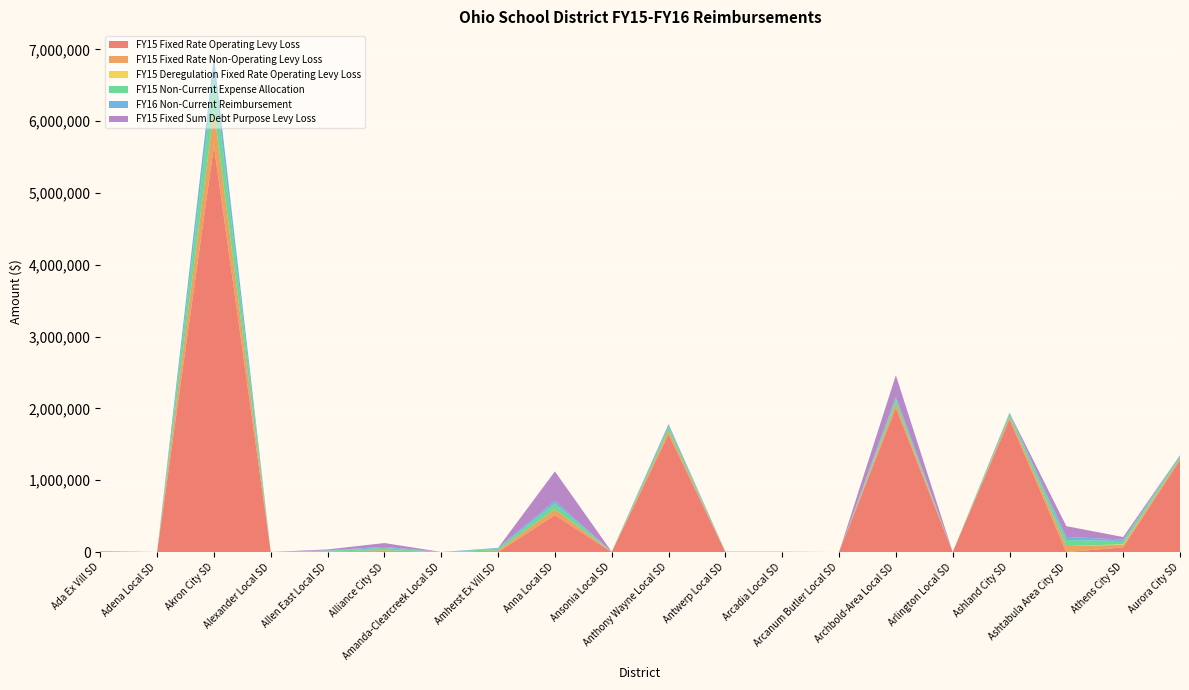

Reading right to left, what are all the values shown in this chart?

FY15 Fixed Rate Operating Levy Loss: Aurora City SD=1279869.9	Athens City SD=66040.2	Ashtabula Area City SD=0.0	Ashland City SD=1848955.9	Arlington Local SD=0.0	Archbold-Area Local SD=2007256.3	Arcanum Butler Local SD=0.0	Arcadia Local SD=0.0	Antwerp Local SD=0.0	Anthony Wayne Local SD=1638674.1	Ansonia Local SD=0.0	Anna Local SD=514980.9	Amherst Ex Vill SD=0.0	Amanda-Clearcreek Local SD=0.0	Alliance City SD=0.0	Allen East Local SD=0.0	Alexander Local SD=0.0	Akron City SD=5652518.4	Adena Local SD=0.0	Ada Ex Vill SD=0.0
FY15 Fixed Rate Non-Operating Levy Loss: Aurora City SD=28136.8	Athens City SD=36348.3	Ashtabula Area City SD=84427.2	Ashland City SD=35194.9	Arlington Local SD=0.0	Archbold-Area Local SD=62696.3	Arcanum Butler Local SD=0.0	Arcadia Local SD=0.0	Antwerp Local SD=3043.7	Anthony Wayne Local SD=55227.1	Ansonia Local SD=1631.5	Anna Local SD=80252.9	Amherst Ex Vill SD=23497.4	Amanda-Clearcreek Local SD=0.0	Alliance City SD=25505.1	Allen East Local SD=8707.5	Alexander Local SD=0.0	Akron City SD=501298.2	Adena Local SD=0.0	Ada Ex Vill SD=6079.5
FY15 Deregulation Fixed Rate Operating Levy Loss: Aurora City SD=0.0	Athens City SD=7372.5	Ashtabula Area City SD=0.0	Ashland City SD=0.0	Arlington Local SD=0.0	Archbold-Area Local SD=0.0	Arcanum Butler Local SD=0.0	Arcadia Local SD=10864.4	Antwerp Local SD=0.0	Anthony Wayne Local SD=0.0	Ansonia Local SD=0.0	Anna Local SD=0.0	Amherst Ex Vill SD=0.0	Amanda-Clearcreek Local SD=0.0	Alliance City SD=0.0	Allen East Local SD=0.0	Alexander Local SD=0.0	Akron City SD=0.0	Adena Local SD=0.0	Ada Ex Vill SD=0.0
FY15 Non-Current Expense Allocation: Aurora City SD=28136.8	Athens City SD=43720.8	Ashtabula Area City SD=84427.2	Ashland City SD=37695.1	Arlington Local SD=0.0	Archbold-Area Local SD=62696.3	Arcanum Butler Local SD=0.0	Arcadia Local SD=0.0	Antwerp Local SD=3043.7	Anthony Wayne Local SD=55227.1	Ansonia Local SD=2447.2	Anna Local SD=80252.9	Amherst Ex Vill SD=23497.4	Amanda-Clearcreek Local SD=1379.2	Alliance City SD=31881.4	Allen East Local SD=10290.7	Alexander Local SD=1284.2	Akron City SD=501298.2	Adena Local SD=939.4	Ada Ex Vill SD=6079.5
FY16 Non-Current Reimbursement: Aurora City SD=14068.4	Athens City SD=21860.4	Ashtabula Area City SD=42213.6	Ashland City SD=18847.5	Arlington Local SD=0.0	Archbold-Area Local SD=31348.2	Arcanum Butler Local SD=0.0	Arcadia Local SD=0.0	Antwerp Local SD=1521.8	Anthony Wayne Local SD=27613.6	Ansonia Local SD=1223.6	Anna Local SD=40126.5	Amherst Ex Vill SD=11748.7	Amanda-Clearcreek Local SD=689.6	Alliance City SD=15940.7	Allen East Local SD=5145.3	Alexander Local SD=642.1	Akron City SD=250649.1	Adena Local SD=469.7	Ada Ex Vill SD=3039.8
FY15 Fixed Sum Debt Purpose Levy Loss: Aurora City SD=0.0	Athens City SD=34461.5	Ashtabula Area City SD=150635.0	Ashland City SD=0.0	Arlington Local SD=0.0	Archbold-Area Local SD=298300.8	Arcanum Butler Local SD=0.0	Arcadia Local SD=0.0	Antwerp Local SD=0.0	Anthony Wayne Local SD=6351.3	Ansonia Local SD=0.0	Anna Local SD=408381.0	Amherst Ex Vill SD=0.0	Amanda-Clearcreek Local SD=0.0	Alliance City SD=53132.9	Allen East Local SD=13165.3	Alexander Local SD=0.0	Akron City SD=0.0	Adena Local SD=0.0	Ada Ex Vill SD=0.0